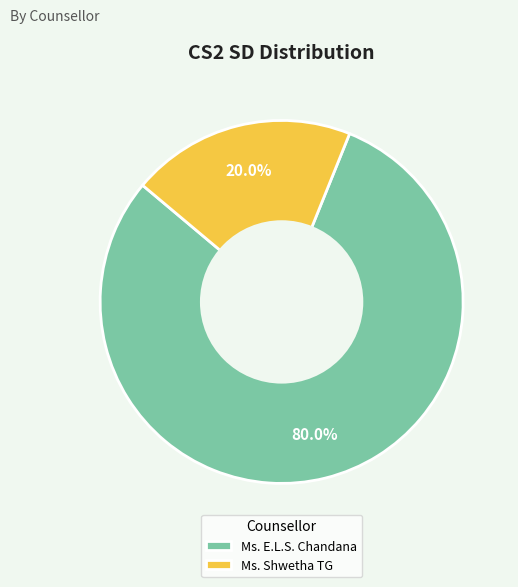

Count the number of slices in the pie.

2